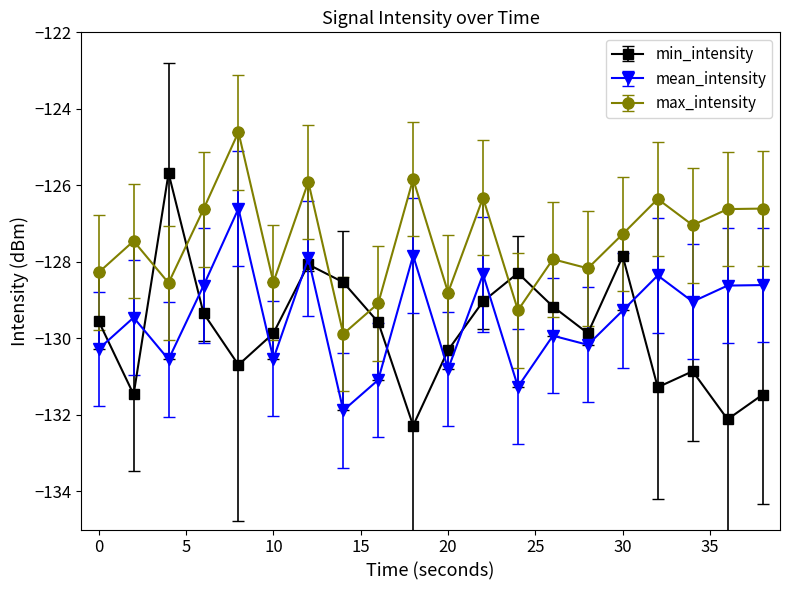

Which series has the widest spread of values?

min_intensity